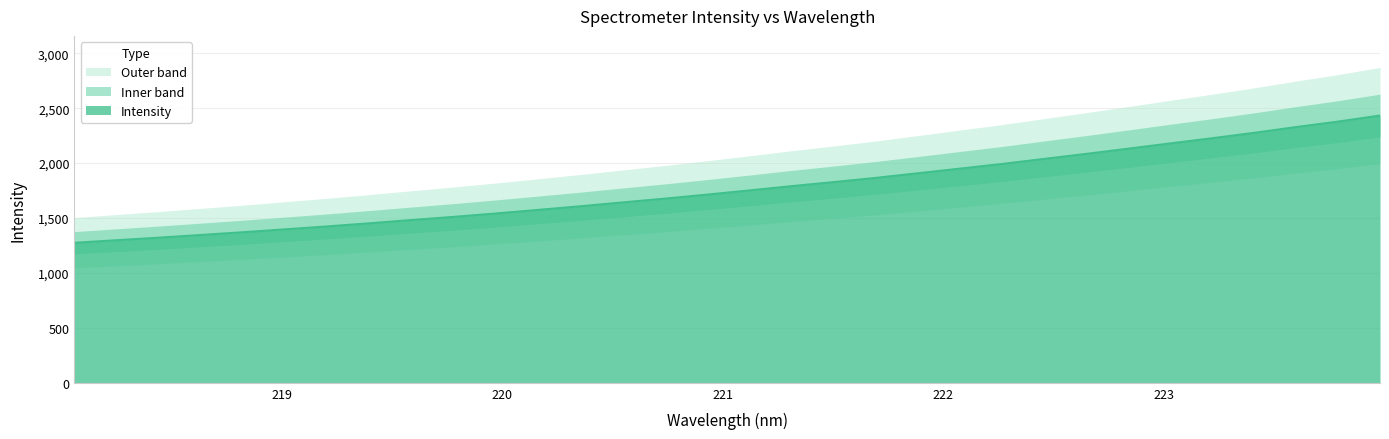

Rank the categories by value from highest to lowest.

223.9802, 223.7895, 223.5987, 223.408, 223.2172, 223.0264, 222.8355, 222.6447, 222.4538, 222.263, 222.0721, 221.8812, 221.6902, 221.4993, 221.3083, 221.1174, 220.9264, 220.7354, 220.5444, 220.3533, 220.1623, 219.9712, 219.7801, 219.589, 219.3979, 219.2067, 219.0156, 218.8244, 218.6332, 218.442, 218.2508, 218.0596